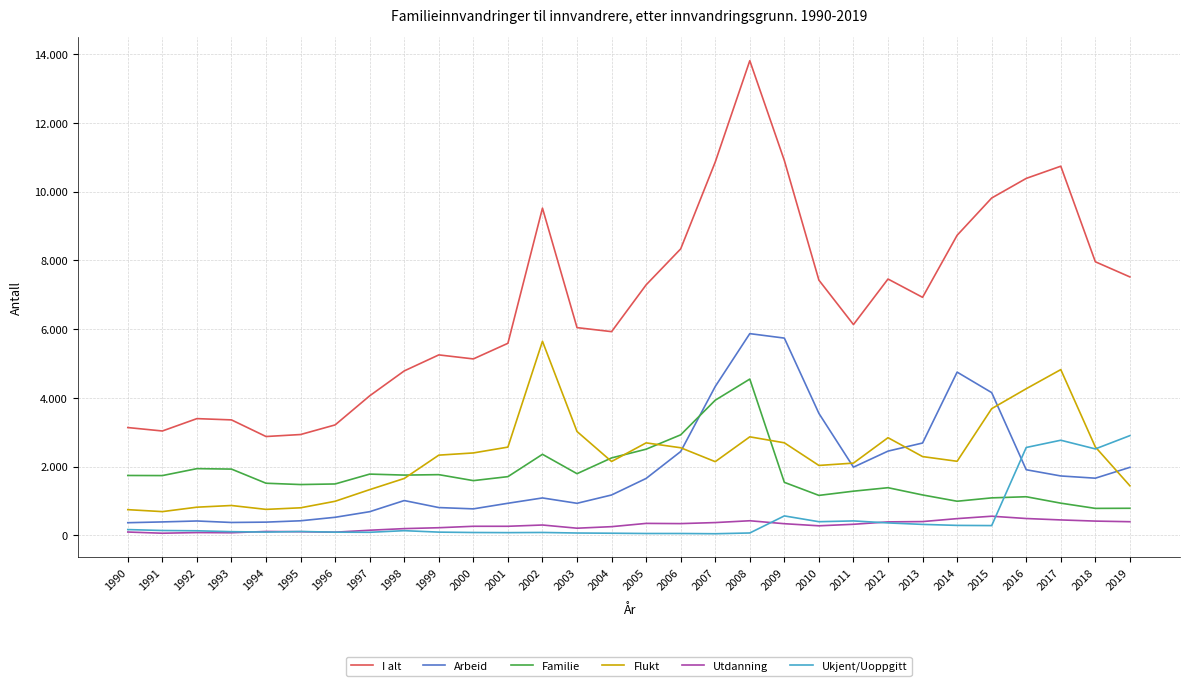

What is the difference between the highest and lowest values at 2010?

7151